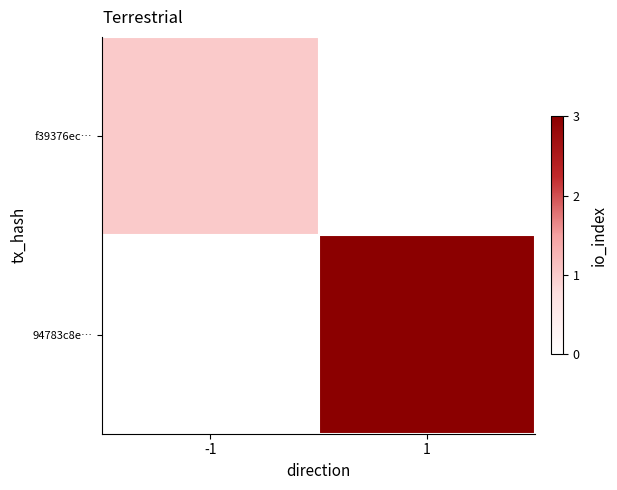

Which series changed the most between -1 and 1?

94783c8e…